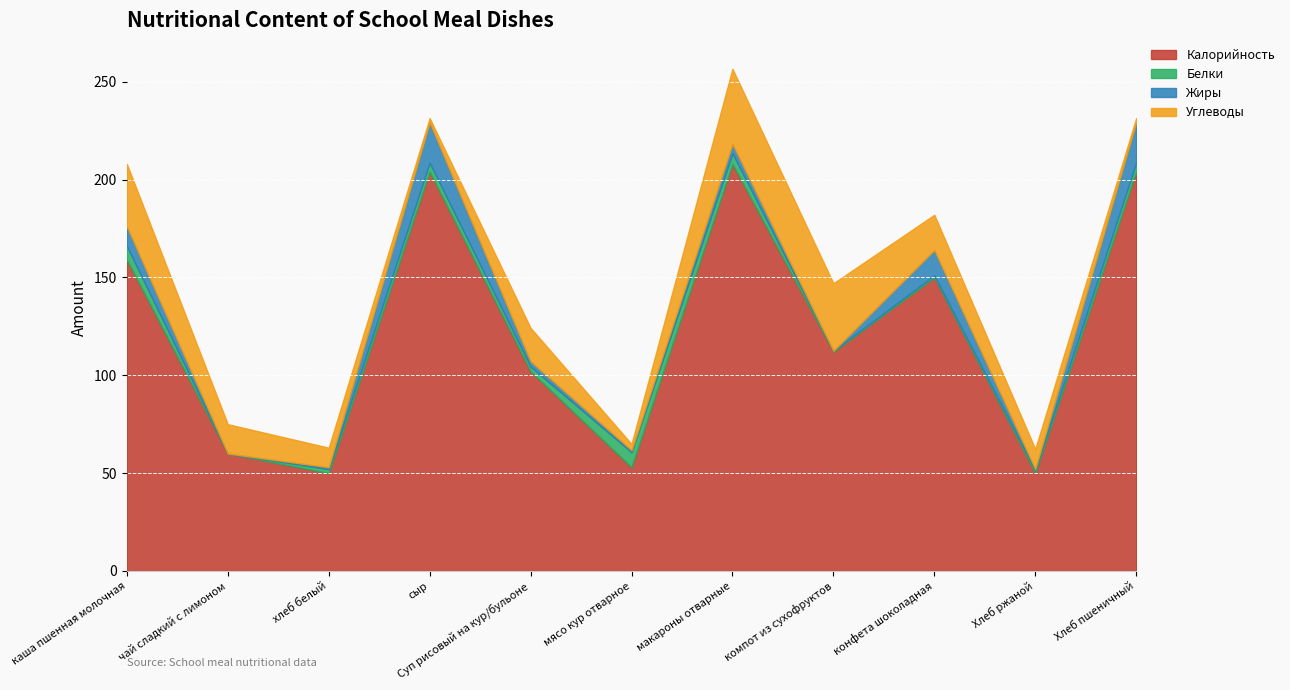

Which has a higher value, компот из сухофруктов or конфета шоколадная?

конфета шоколадная